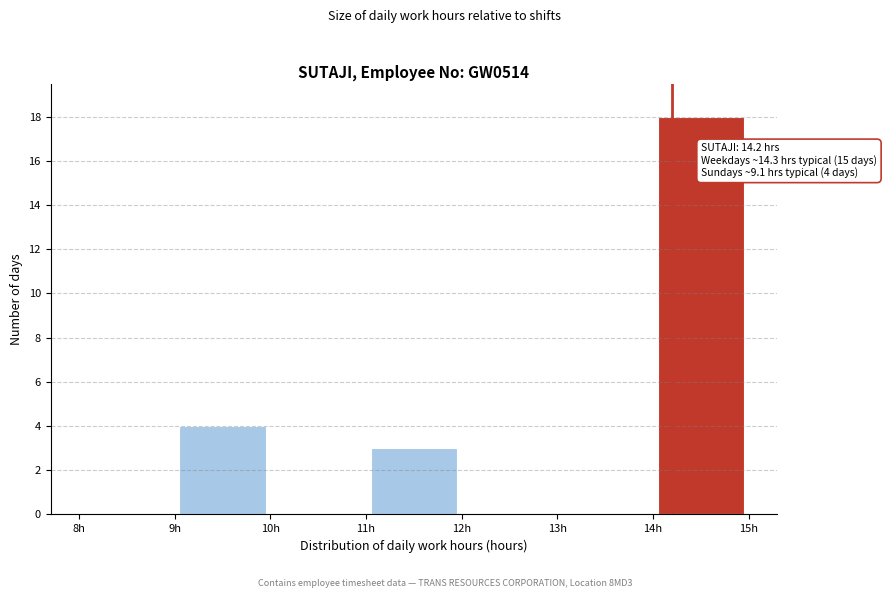

Which range on the x-axis has the tallest bar?

14 to 15